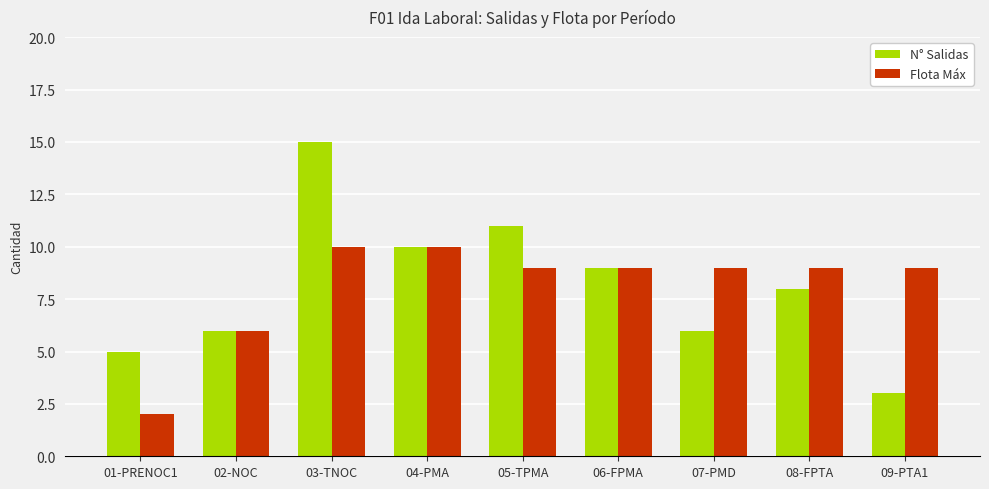

At which category does the chart reach its minimum across all series?

01-PRENOC1